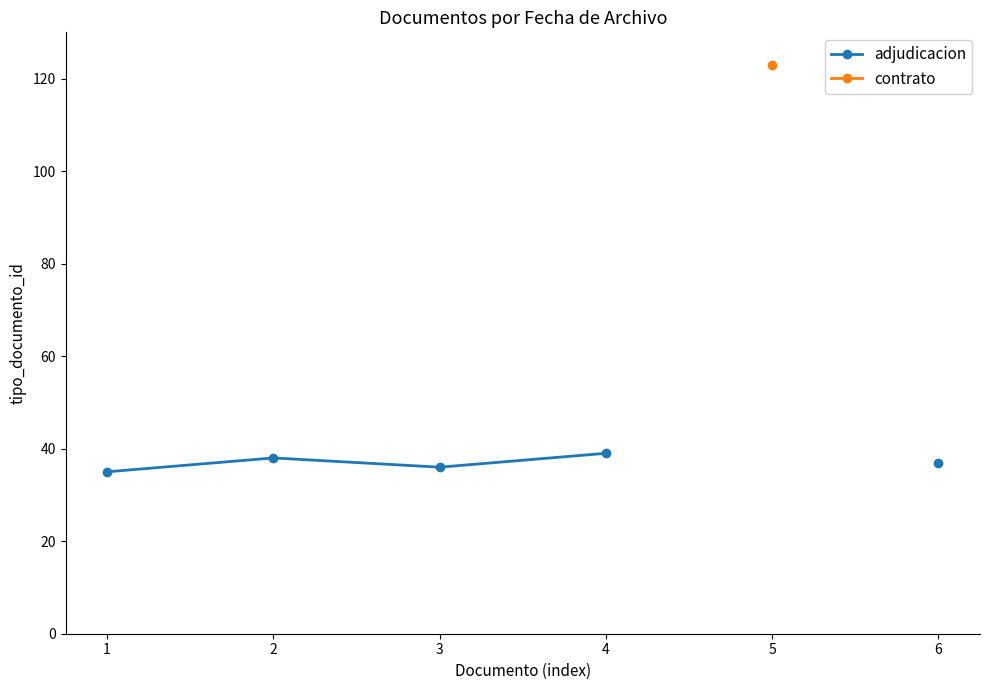

Is the value of adjudicacion at 1 greater than the value of contrato at 4?

No